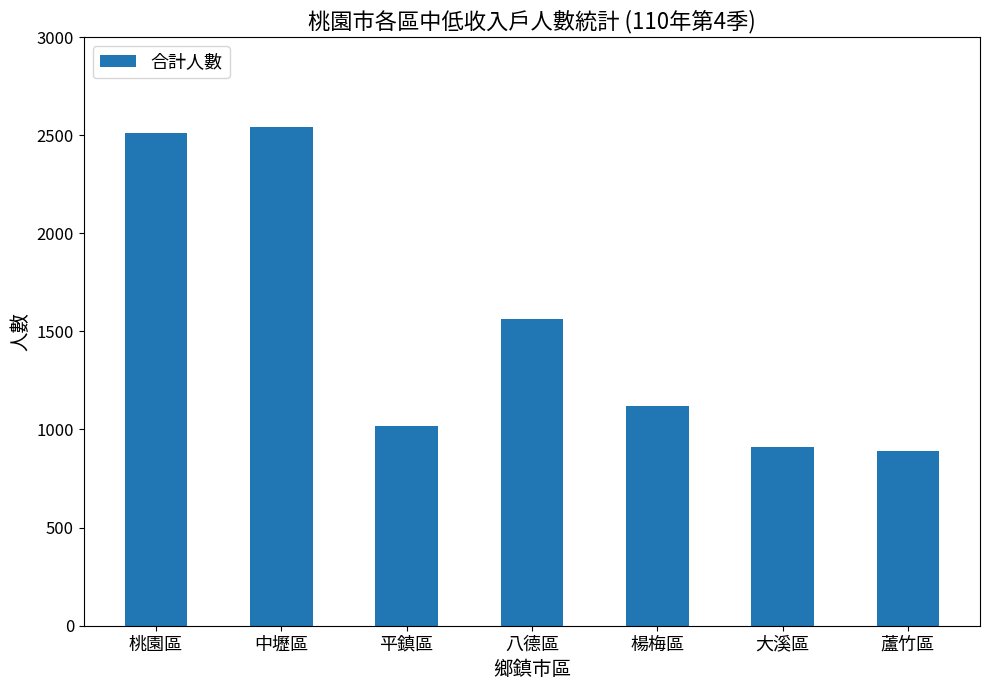

What is the value of the 3rd bar from the left?

1018